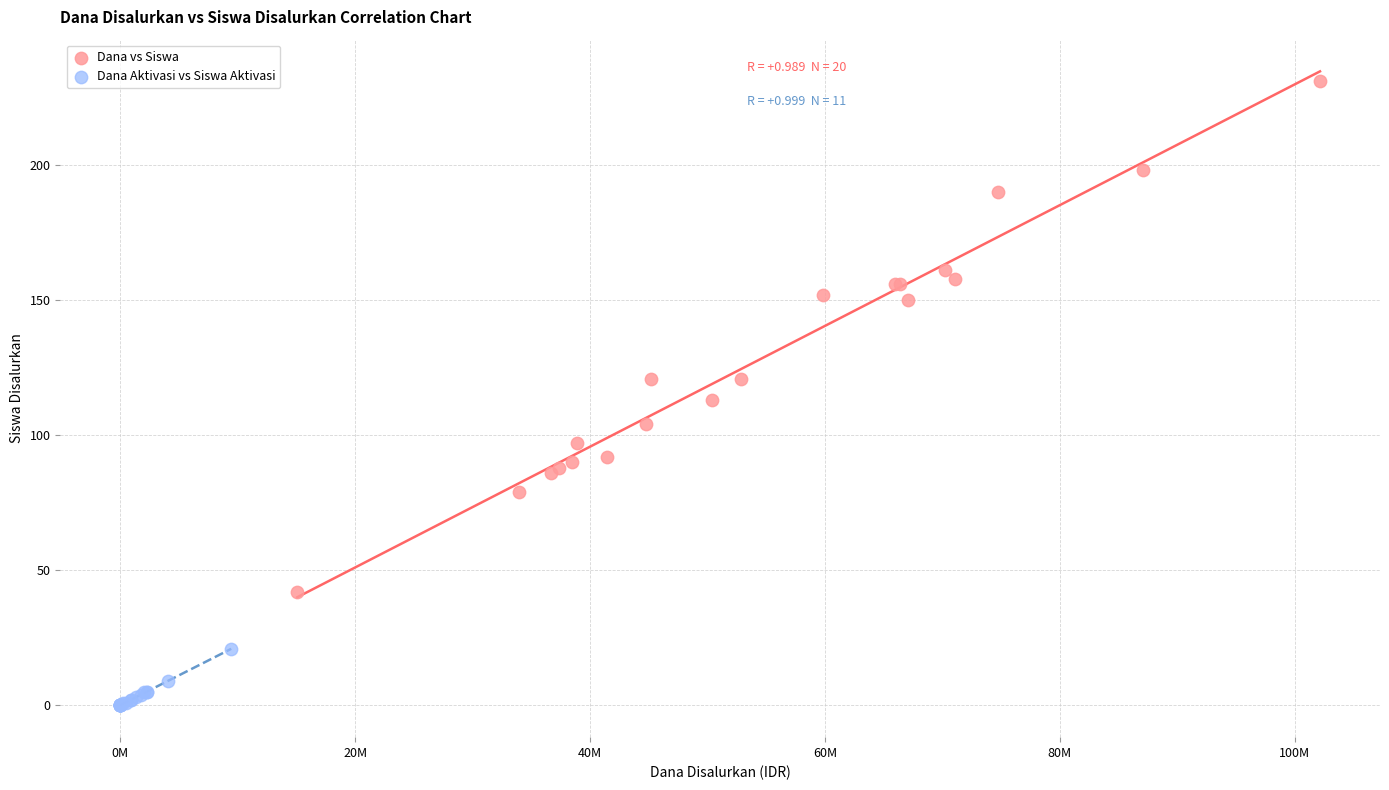

Which series has the widest spread of Y values?

Dana vs Siswa